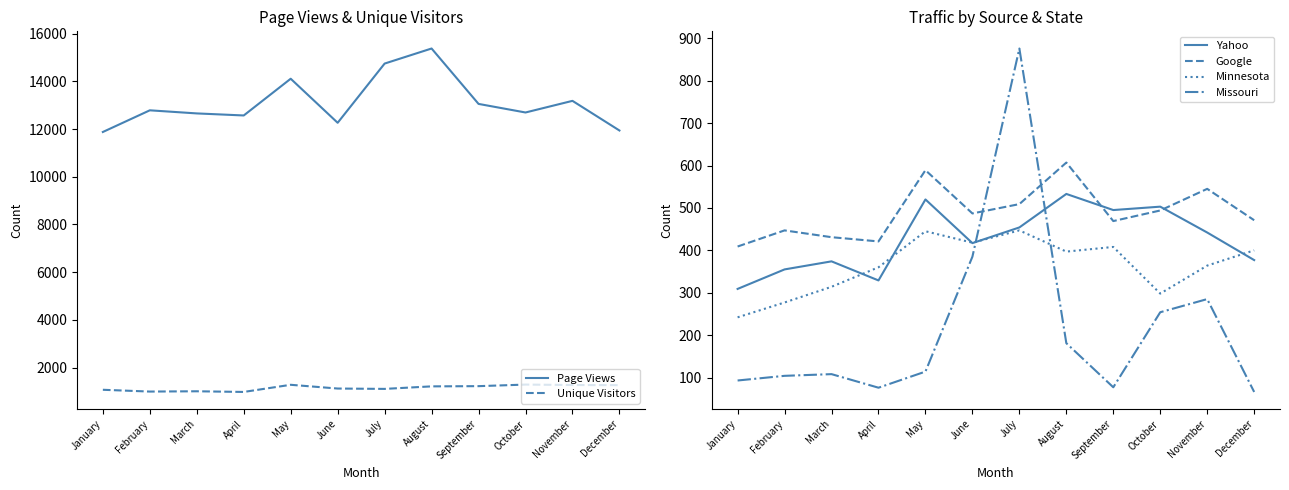

Reading right to left, extract all data points from this chart.

Page Views: December=11943	November=13186	October=12698	September=13058	August=15382	July=14750	June=12266	May=14114	April=12573	March=12659	February=12789	January=11880
Unique Visitors: December=1260	November=1266	October=1284	September=1218	August=1209	July=1103	June=1118	May=1275	April=975	March=1003	February=991	January=1066
Yahoo: December=377	November=442	October=503	September=495	August=533	July=454	June=417	May=520	April=329	March=374	February=355	January=309
Google: December=471	November=545	October=494	September=469	August=607	July=509	June=487	May=589	April=421	March=431	February=447	January=409
Minnesota: December=400	November=364	October=298	September=408	August=397	July=447	June=418	May=445	April=360	March=314	February=277	January=242
Missouri: December=66	November=285	October=254	September=77	August=181	July=876	June=385	May=114	April=76	March=108	February=104	January=93